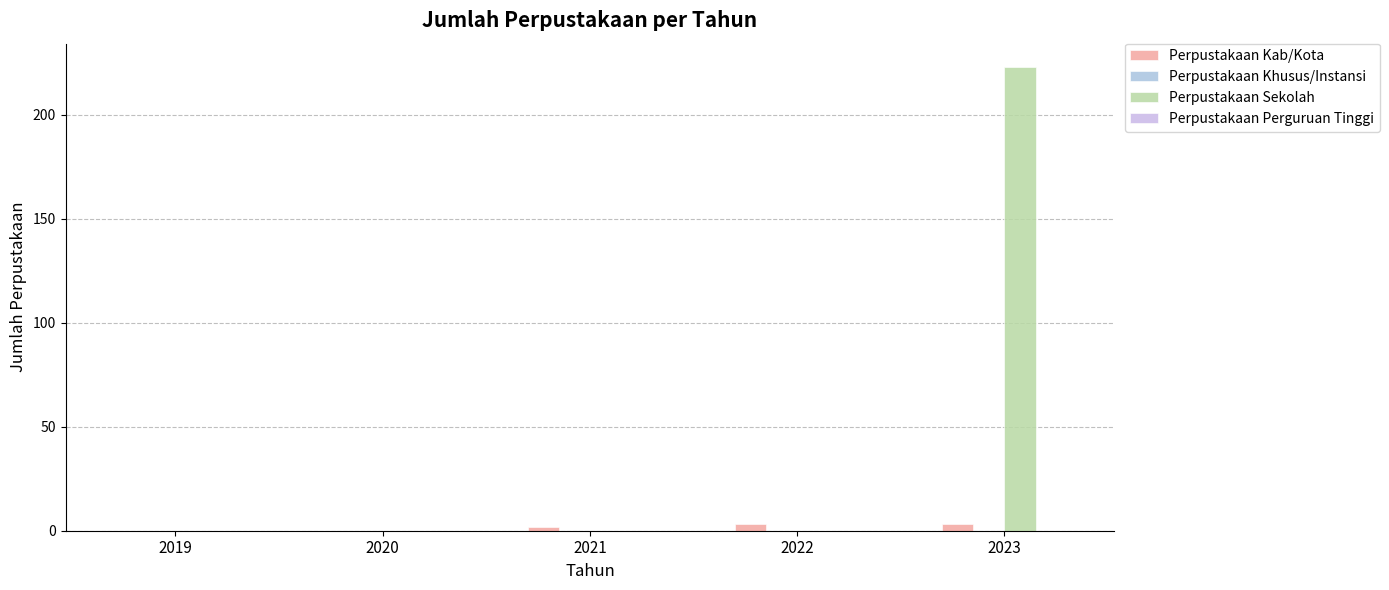

Reading right to left, extract all data points from this chart.

Perpustakaan Kab/Kota: 2023=3	2022=3	2021=2	2020=0	2019=0
Perpustakaan Khusus/Instansi: 2023=0	2022=0	2021=0	2020=0	2019=0
Perpustakaan Sekolah: 2023=223	2022=0	2021=0	2020=0	2019=0
Perpustakaan Perguruan Tinggi: 2023=0	2022=0	2021=0	2020=0	2019=0